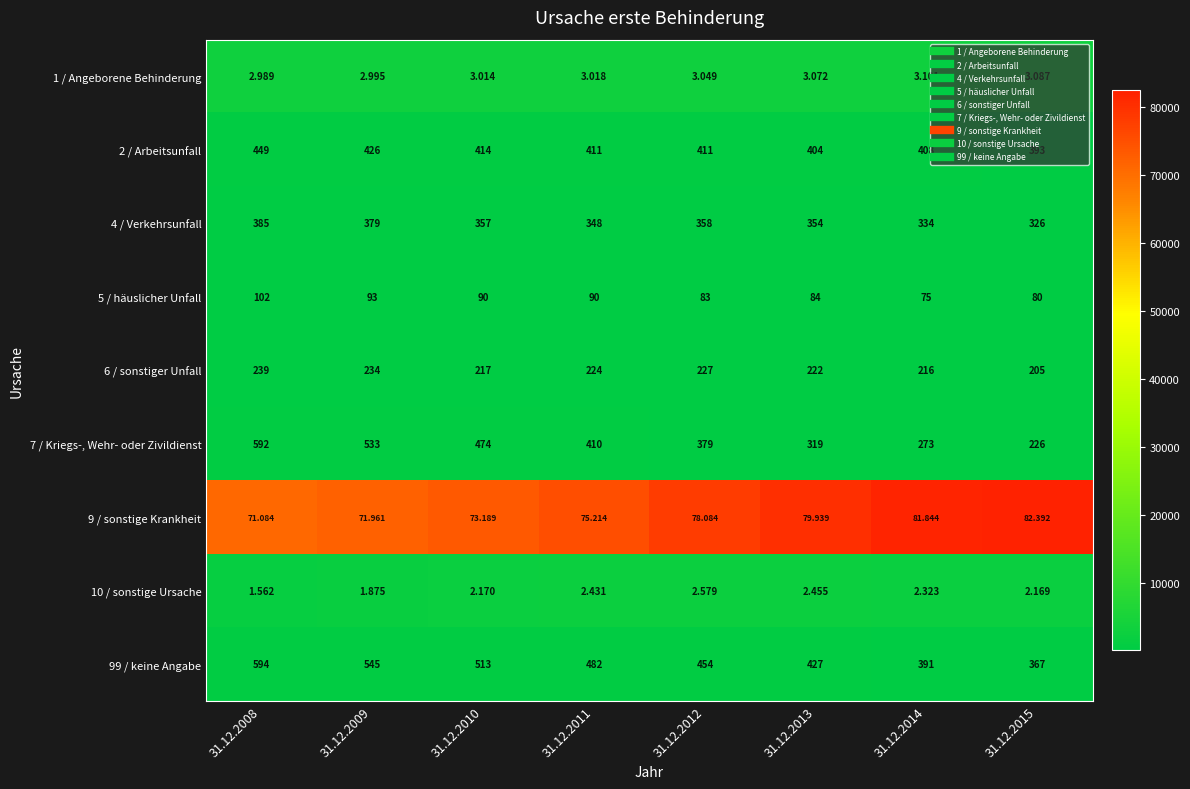

Is the value of 4 / Verkehrsunfall at 31.12.2011 greater than the value of 7 / Kriegs-, Wehr- oder Zivildienst at 31.12.2013?

Yes